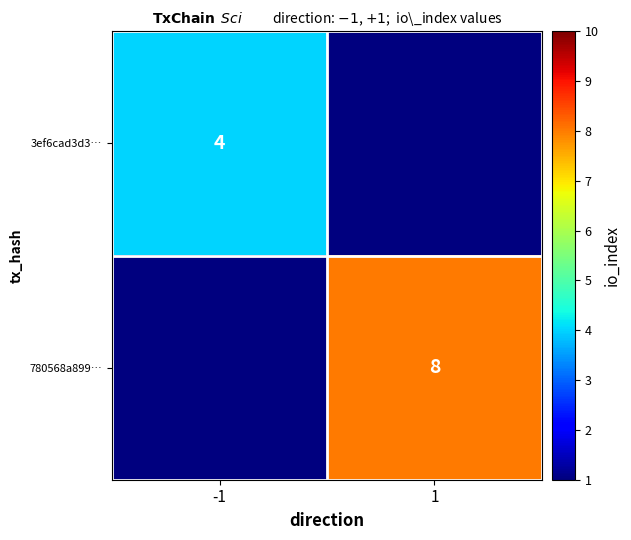

Is the value of 780568a899… at 1 greater than the value of 3ef6cad3d3… at -1?

Yes